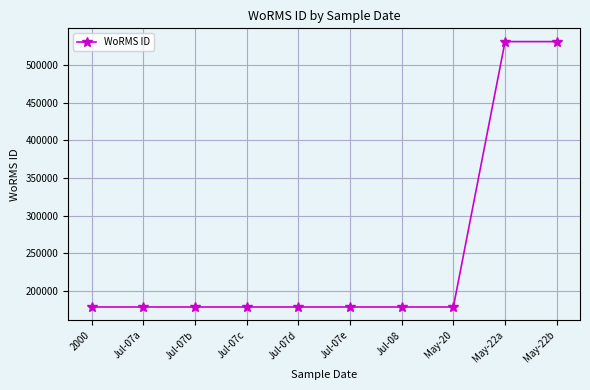

Is it true that the value at Jul-07c is 178627?

True